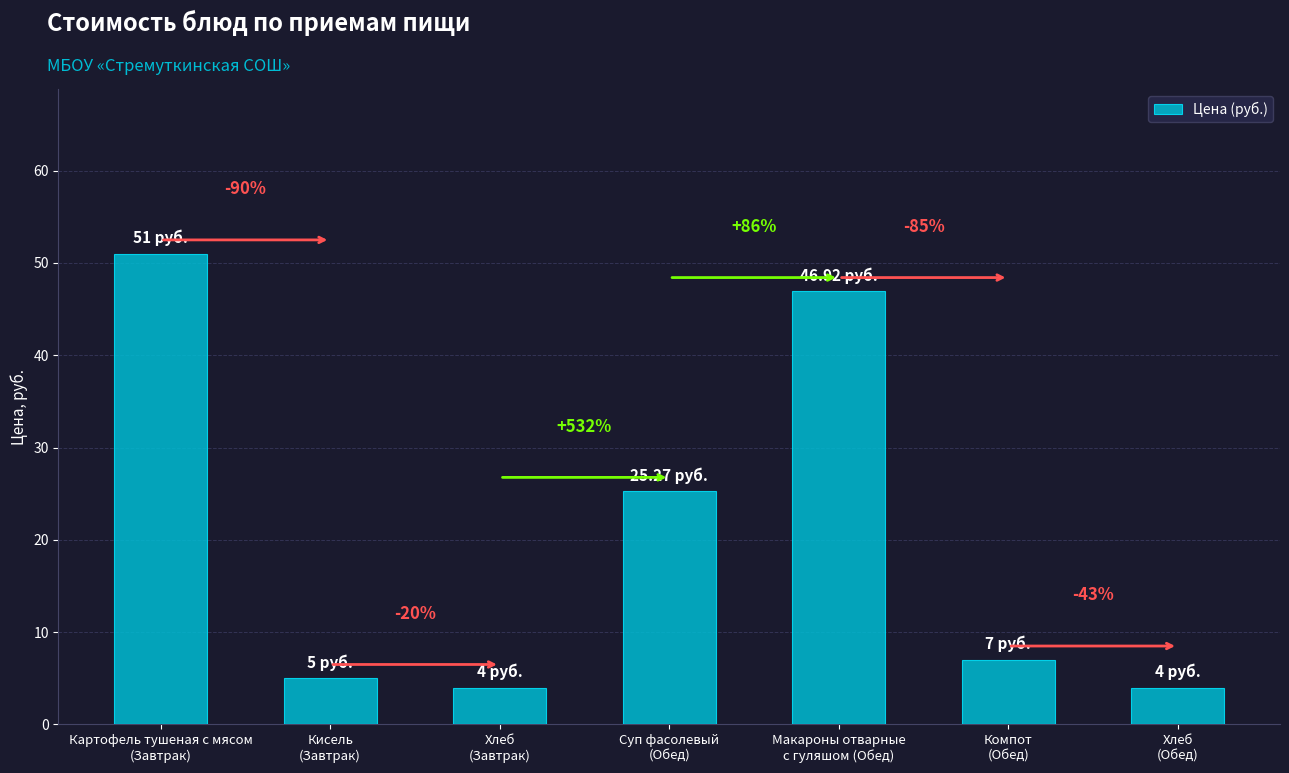

Does the chart contain any negative values?

No